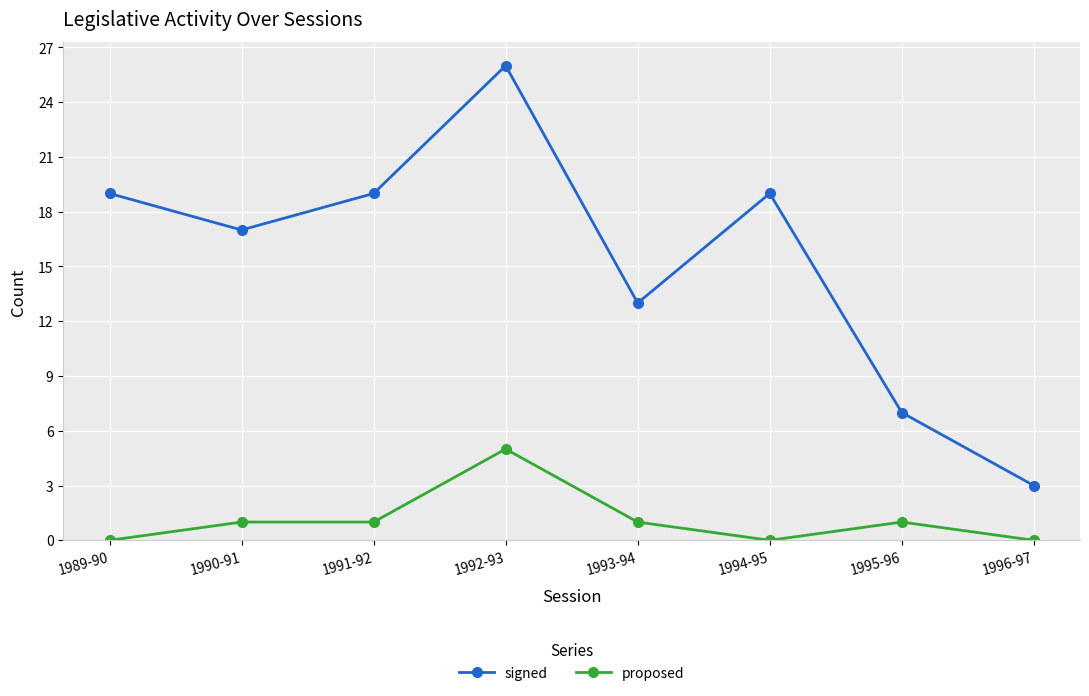

List the series in order of their peak value, lowest first.

proposed, signed